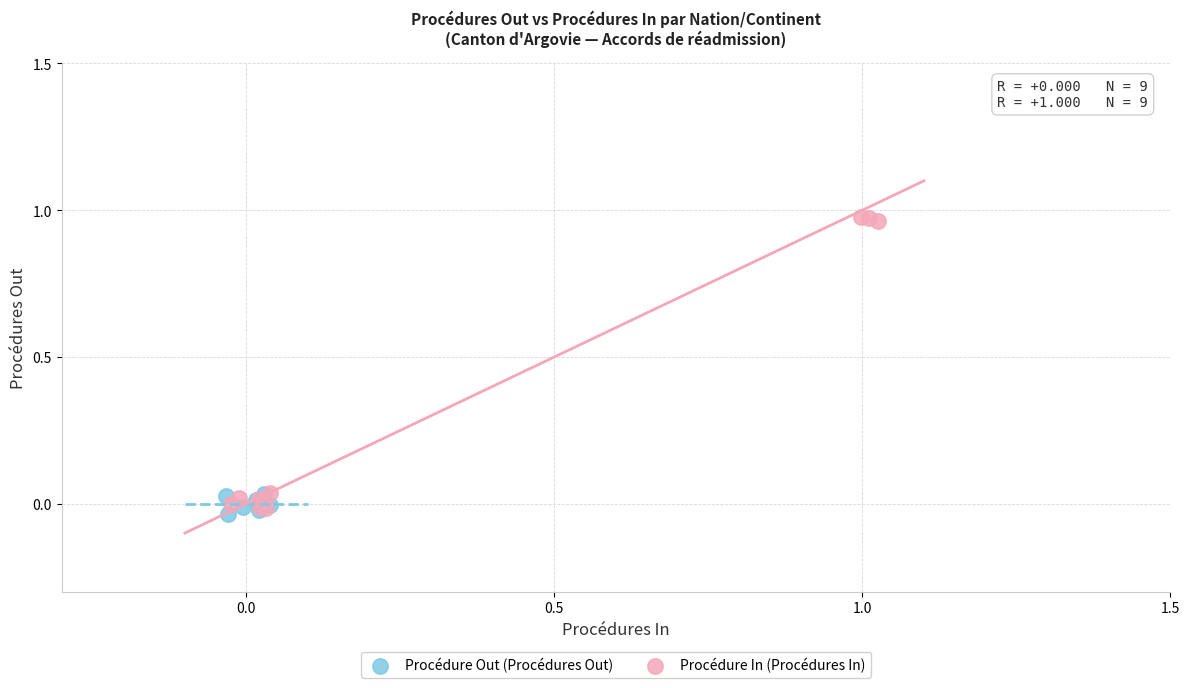

Which series reaches the minimum Y coordinate?

Procédure Out (Procédures Out)